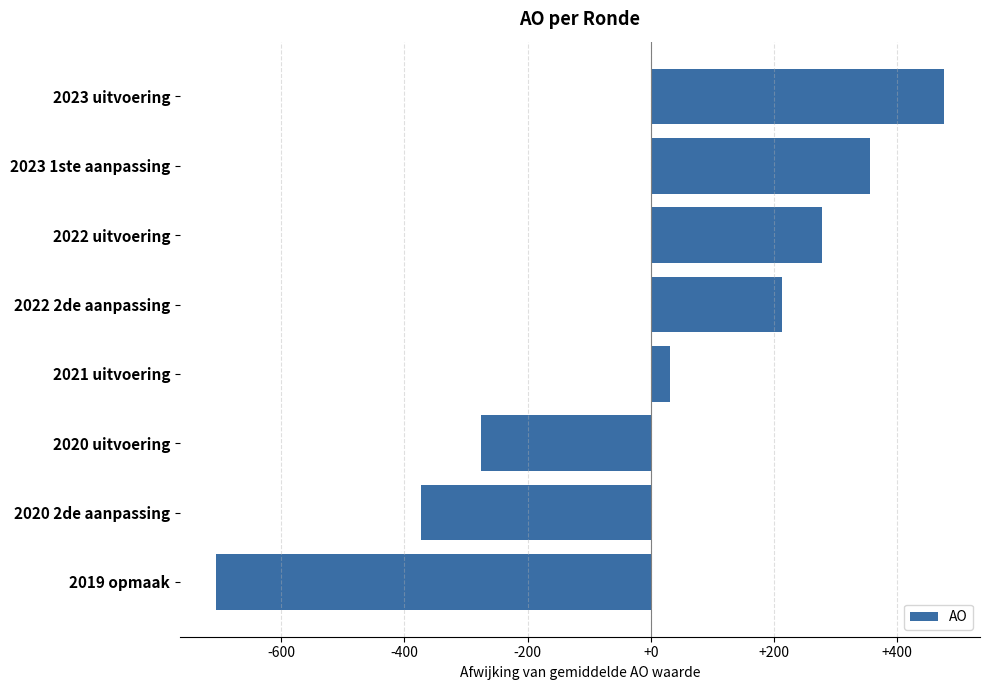

What is the difference between the second highest and minimum values?

1062.0